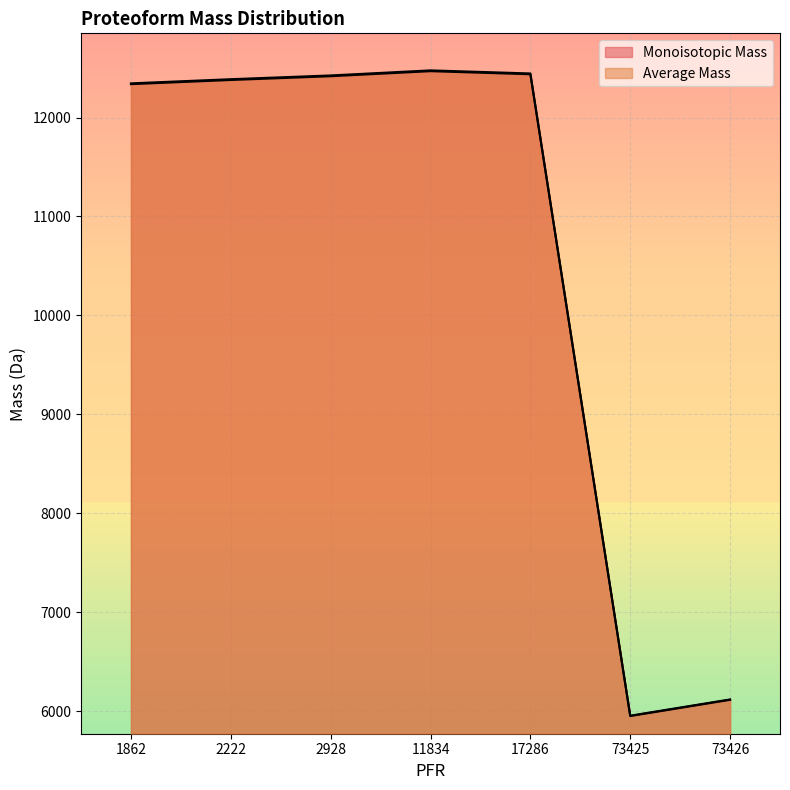

What are all the series names shown in the legend?

Monoisotopic Mass, Average Mass